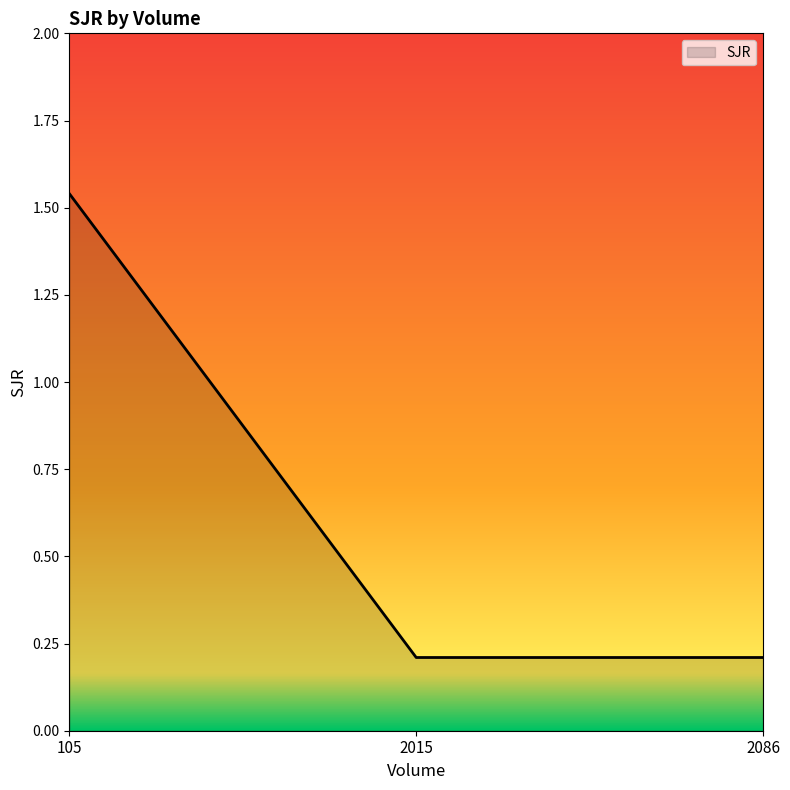

Is it true that the value at 2086 is 0.1?

False